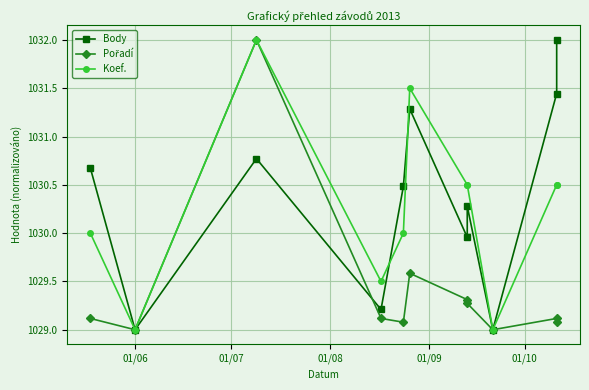

Is the value of Body at 9 greater than the value of Pořadí at 6?

Yes